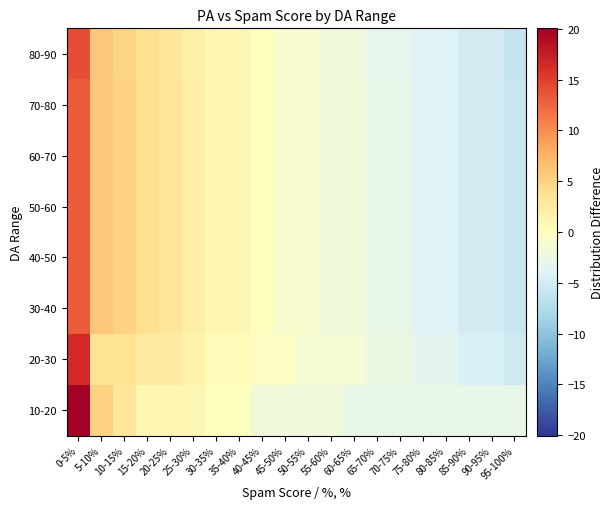

What is the spread (max minus min) of values at 10-15%?

2.0